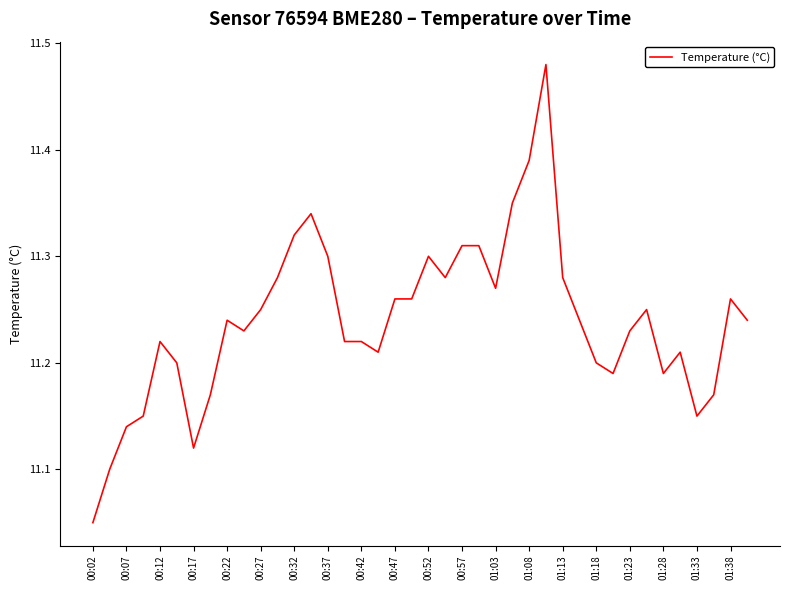

What is the difference between the maximum and minimum values?

0.4